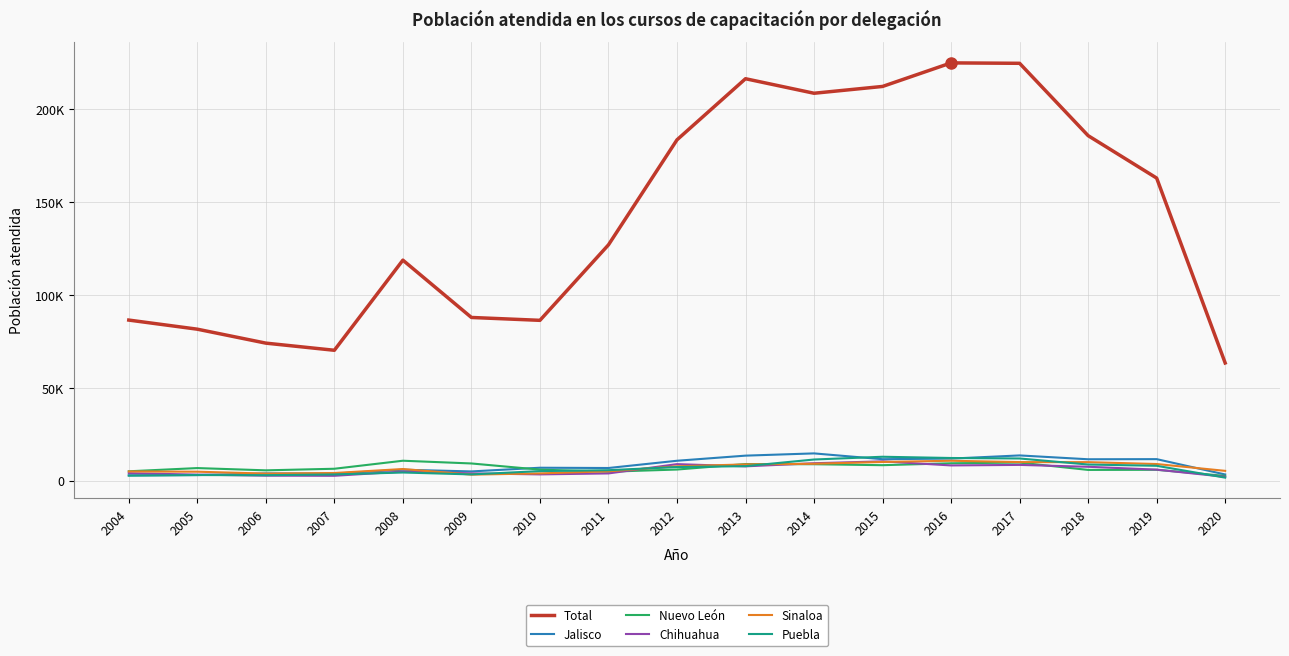

At which label is Jalisco closest to 8868?

2010